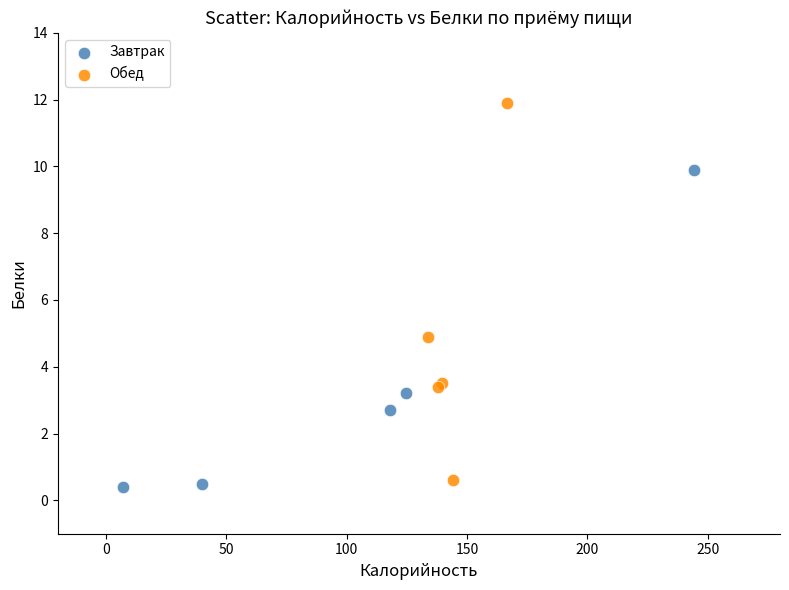

What are all the series names shown in the legend?

Завтрак, Обед